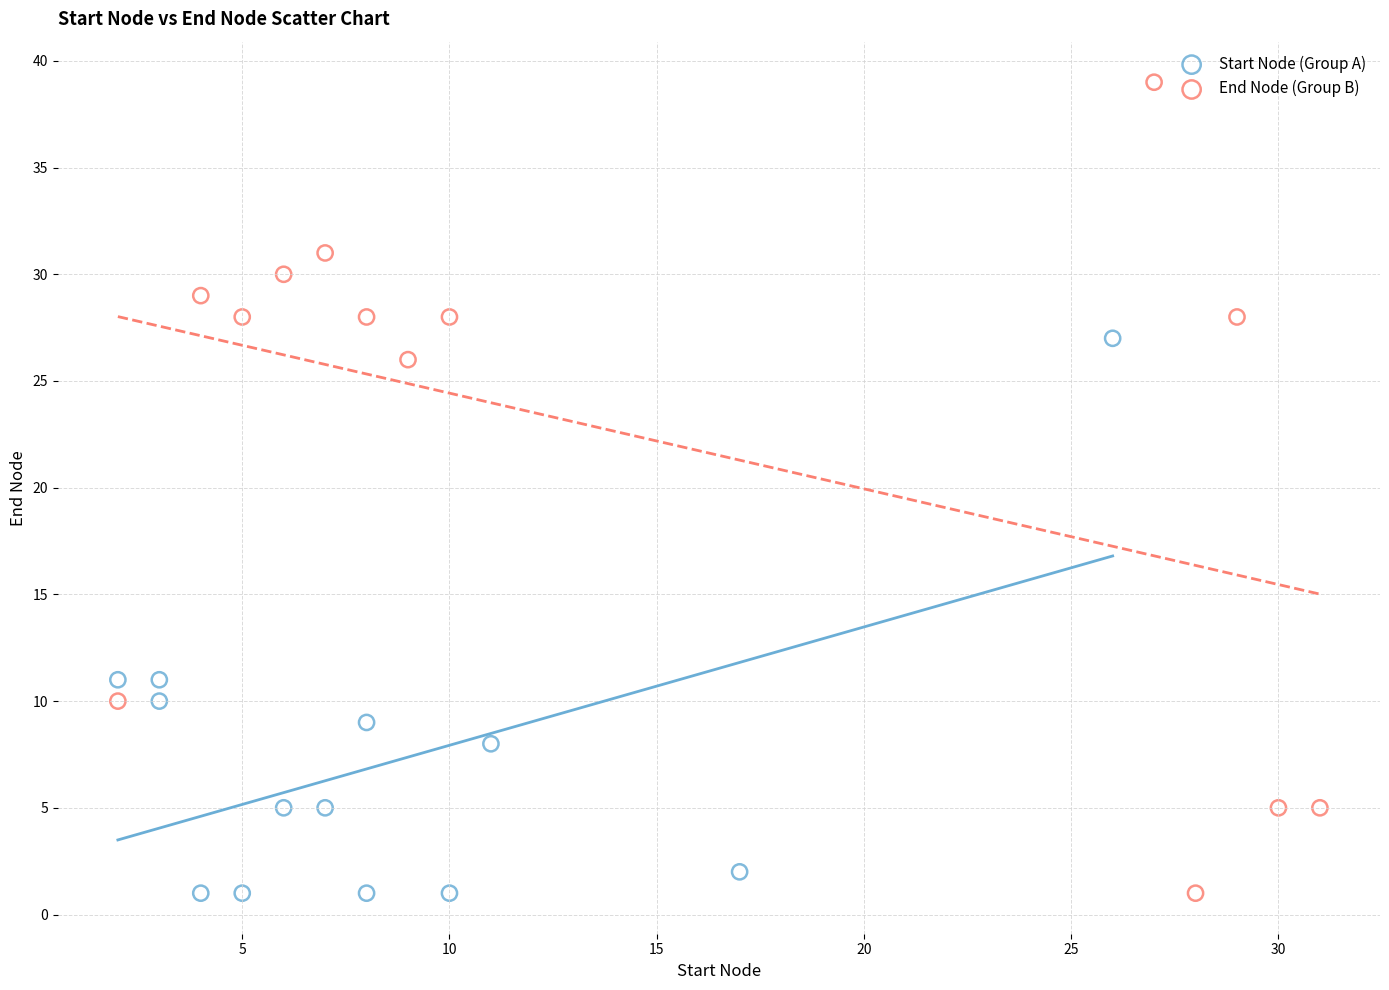

Which series has the widest spread of Y values?

End Node (Group B)